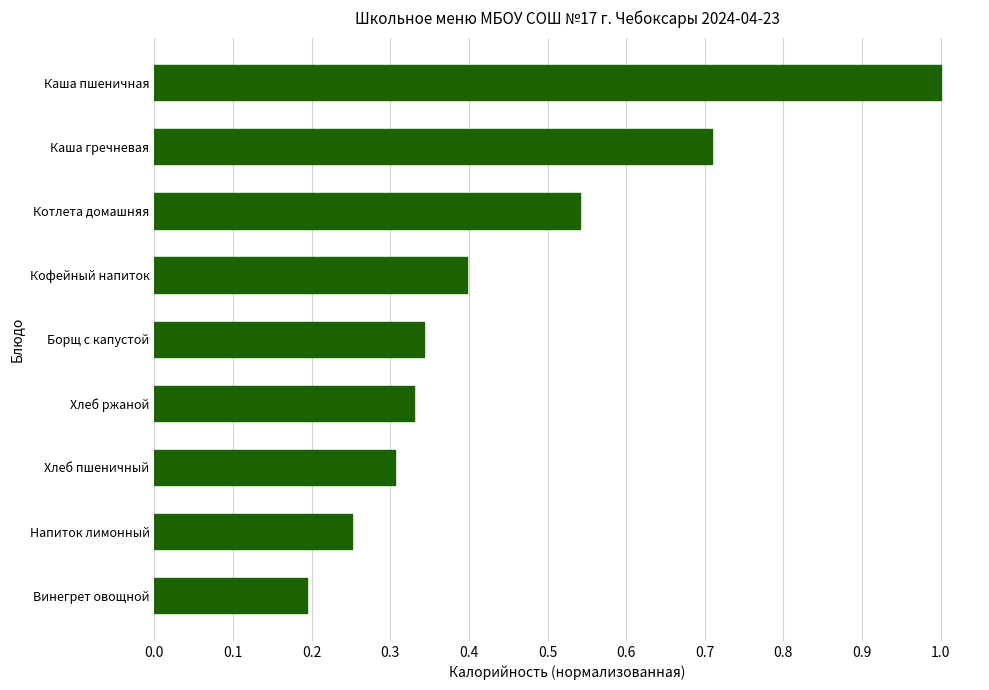

What position from the bottom is Котлета домашняя?

7